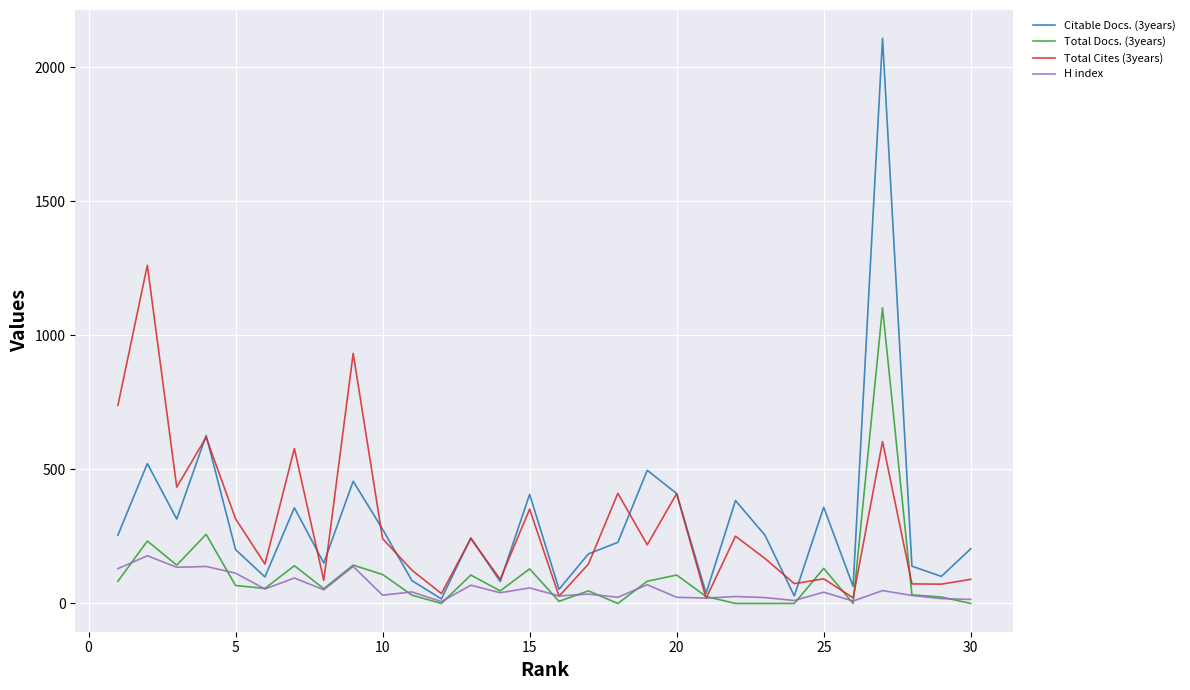

What is the difference between the second highest and second lowest values in the Total Cites (3years) series?

912